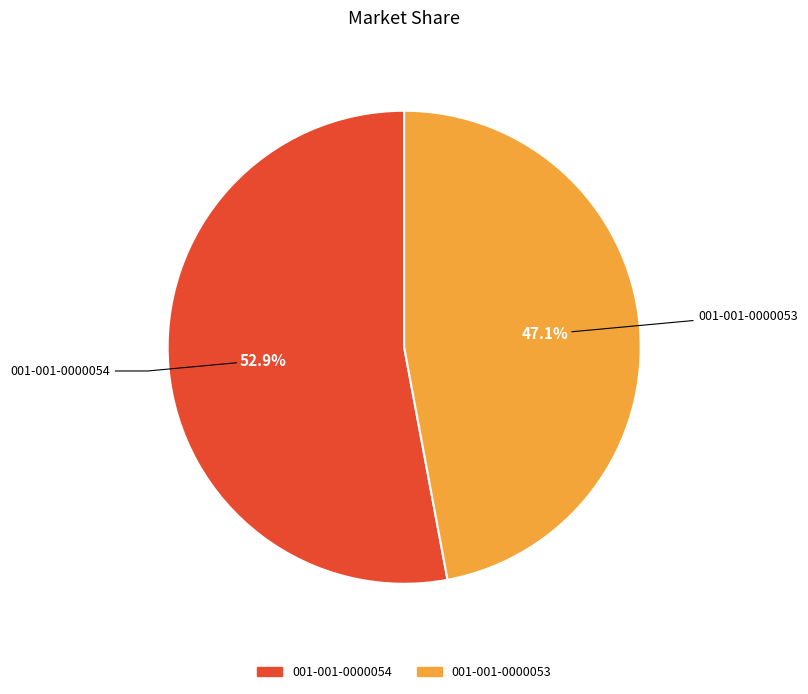

To the nearest percent, what is the difference between the 001-001-0000053 and 001-001-0000054 slice percentages?

6%